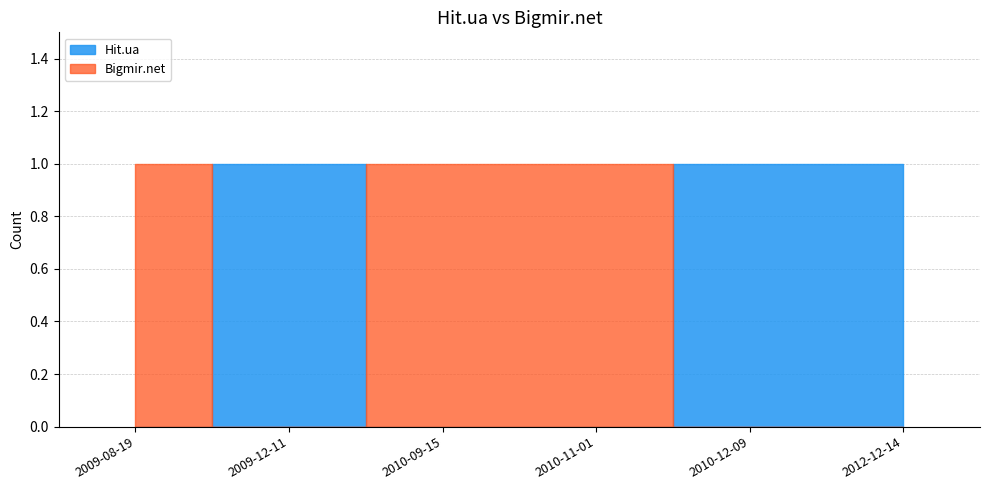

How many categories are shown in the chart?

6